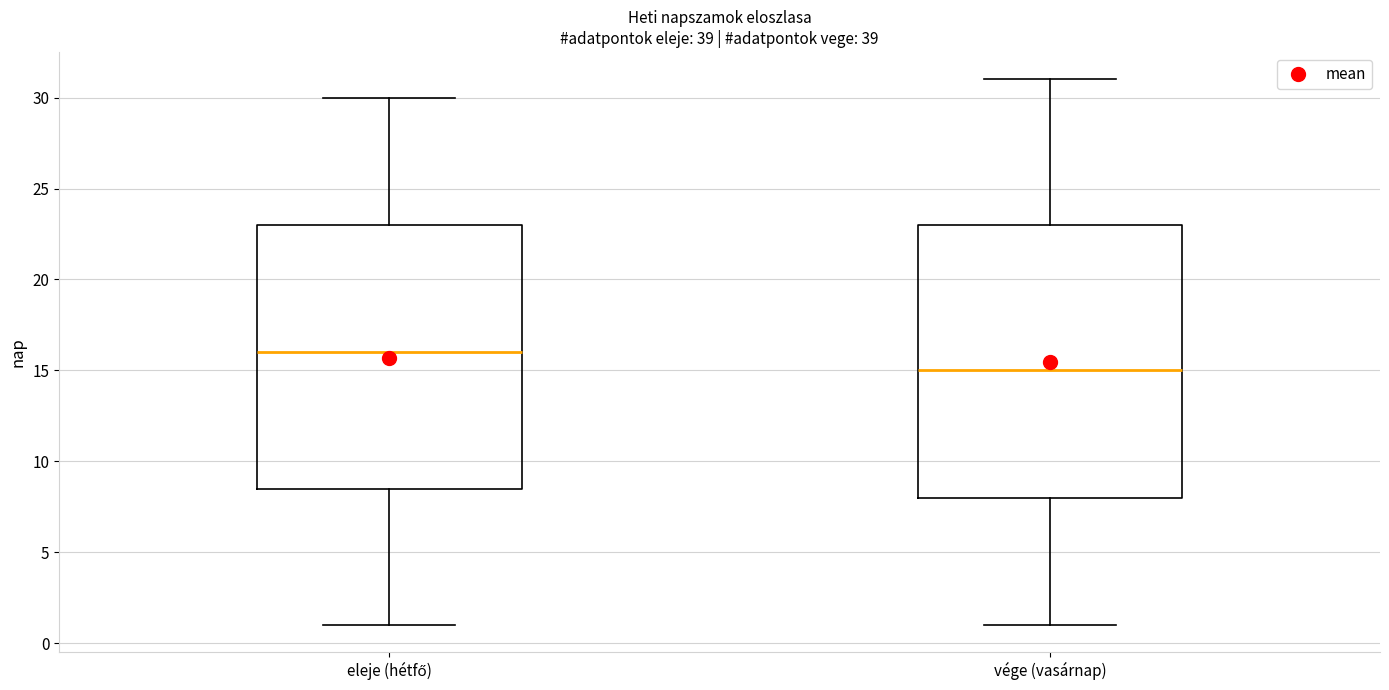

Reading left to right, read every box against the y-axis: the position of its median line, the range the box covers, and the ends of its whiskers. The values are not printed on the chart, so give them approximately, as read against the axis.

eleje (hétfő): median 16.0, box 8.5 to 23.0, whiskers 1.0 to 30.0
vége (vasárnap): median 15.0, box 8.0 to 23.0, whiskers 1.0 to 31.0